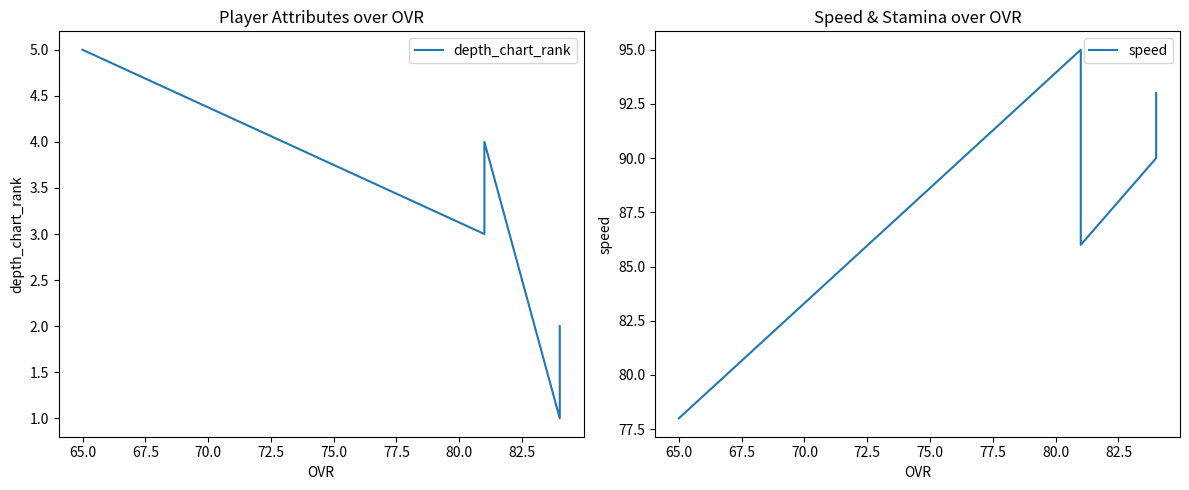

True or false: depth_chart_rank has a value of 4 at 70.0.

False